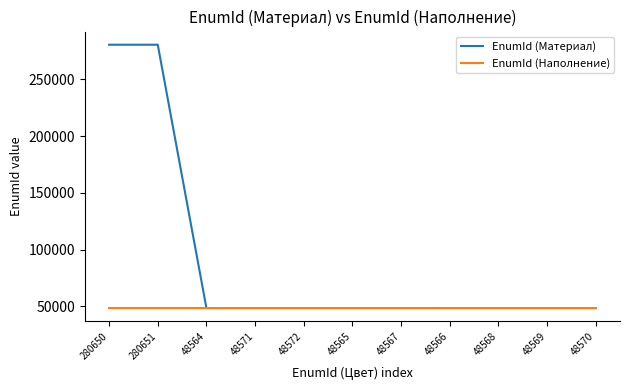

What is the total value across all series at 48571?

97145